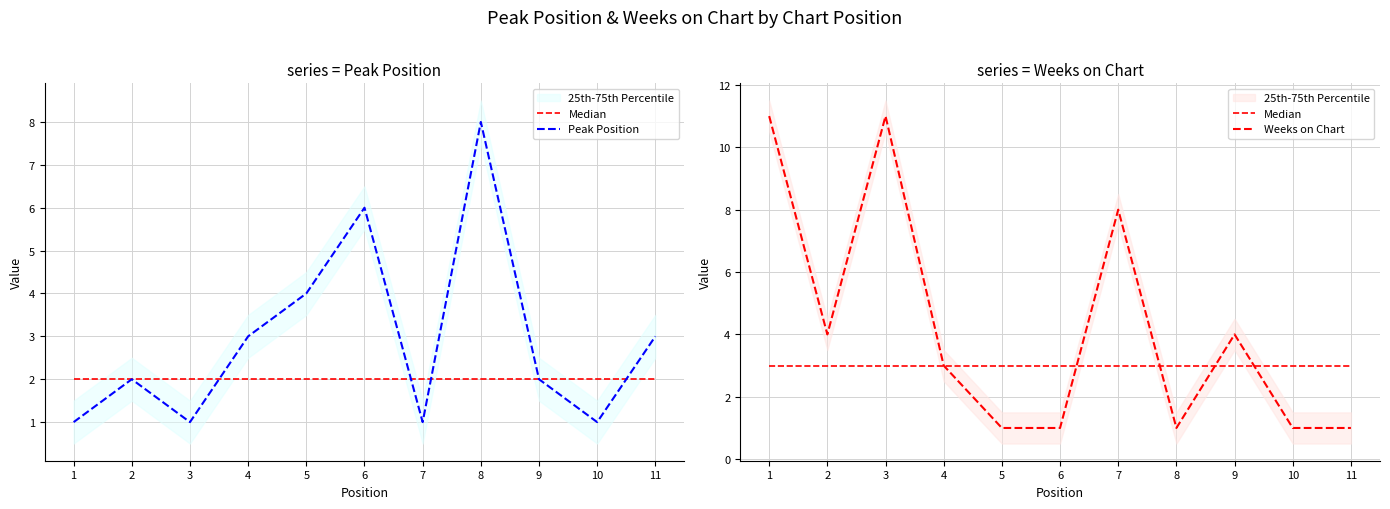

Rank the series at 8 from lowest to highest value.

Weeks on Chart, Median, Peak Position